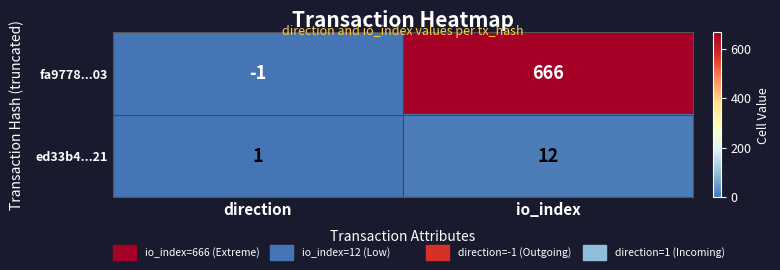

What is the spread (max minus min) of values at io_index?

654